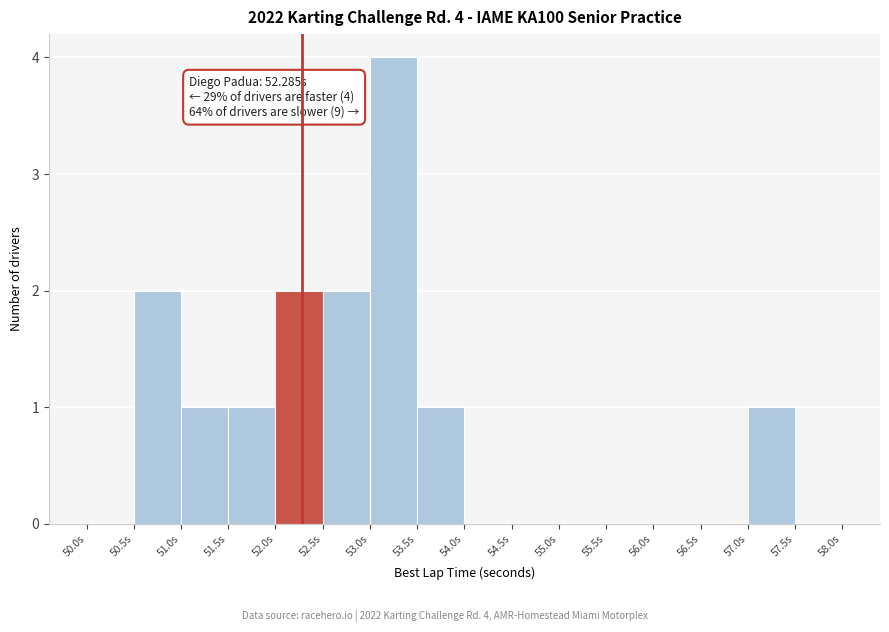

Which range on the x-axis has the tallest bar?

53.0 to 53.5